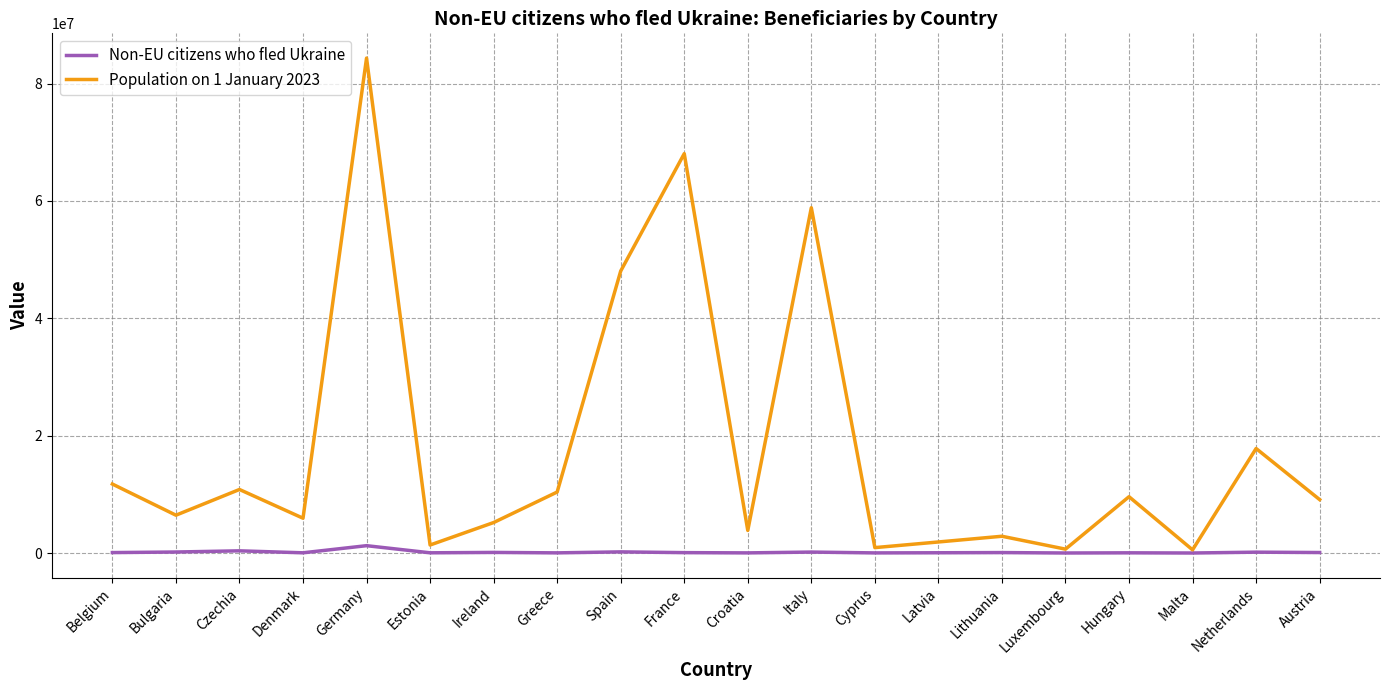

True or false: Non-EU citizens who fled Ukraine has more than 1 interior local peaks.

True